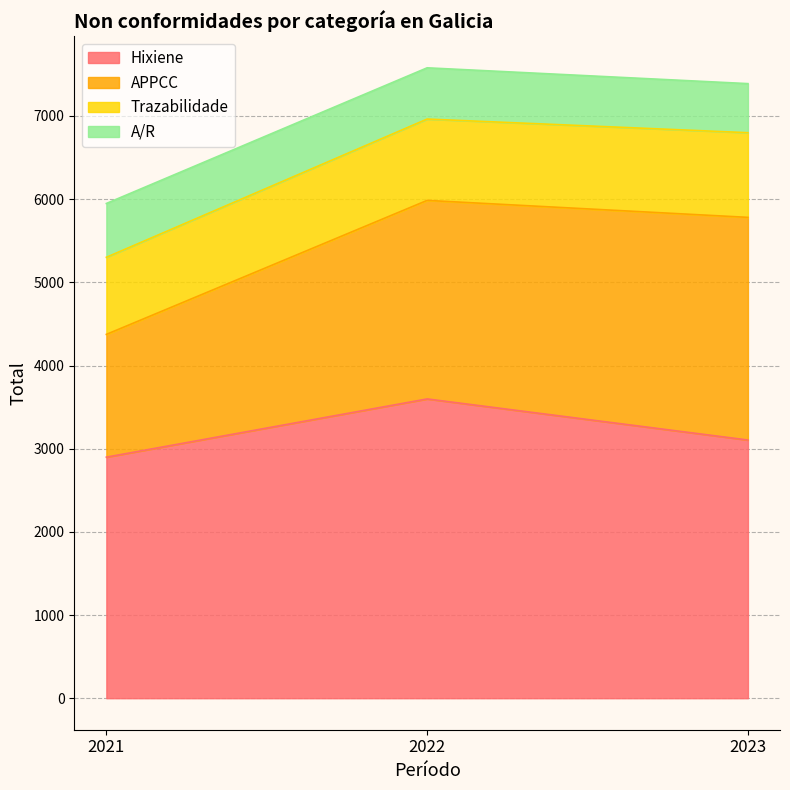

Which series changed the most between 2021 and 2023?

APPCC